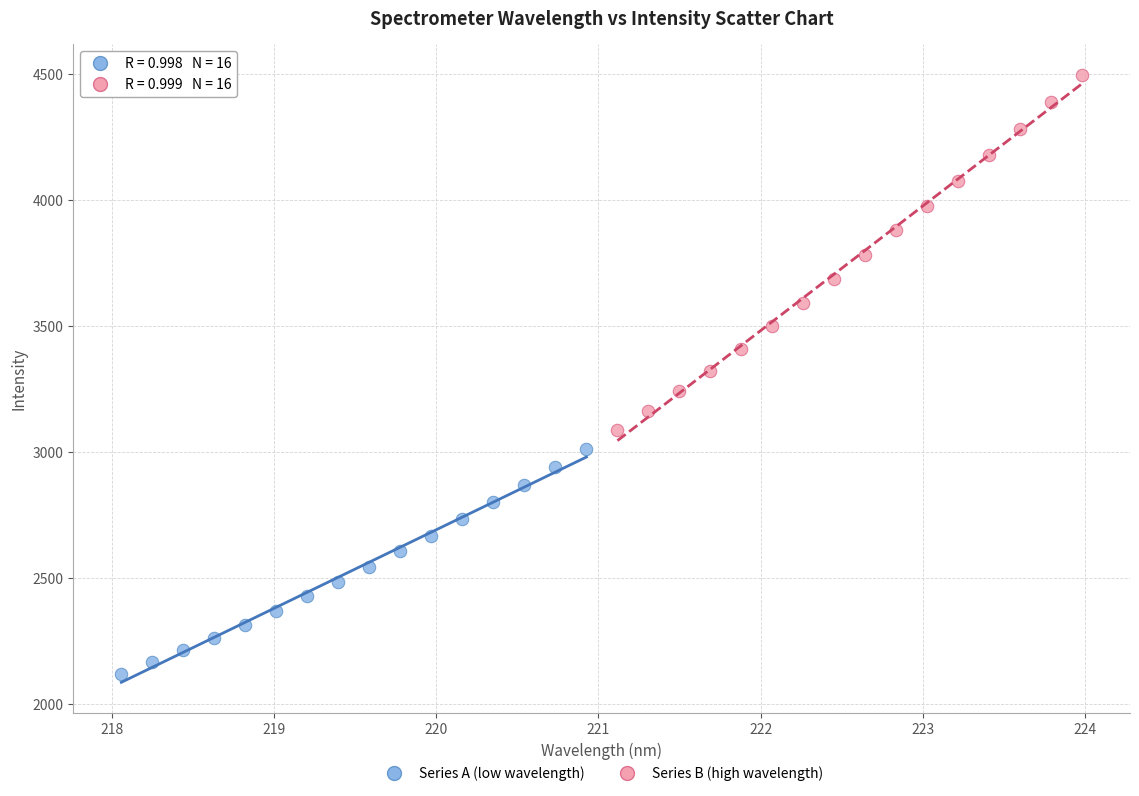

Which series reaches the maximum Y coordinate?

Series B (high wavelength)